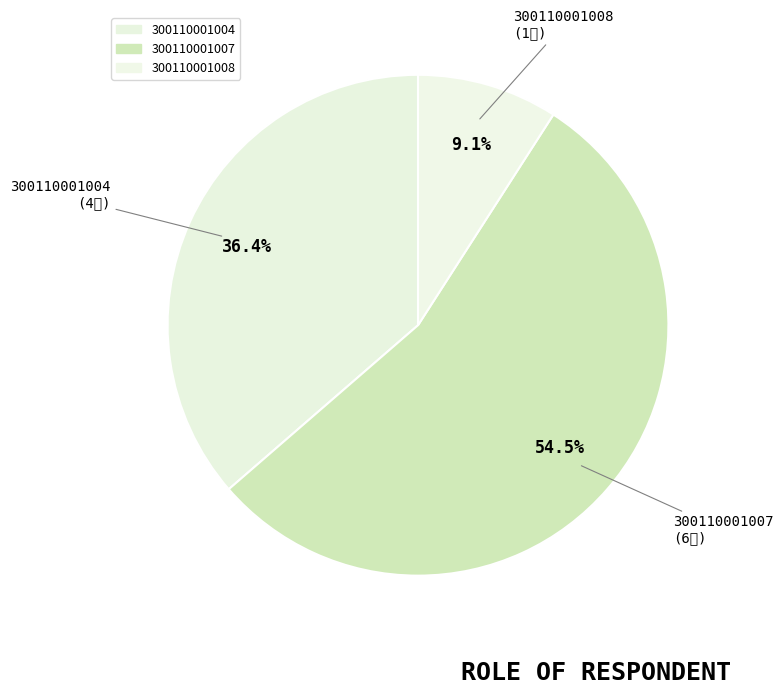

Between 300110001007 and 300110001008, which is larger?

300110001007